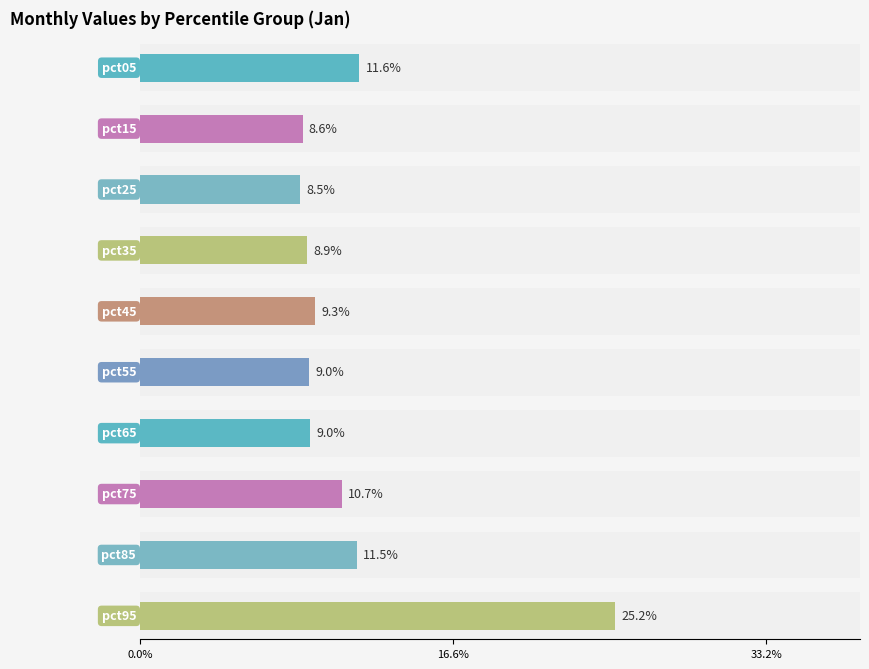

The Feb series shows 0.1 at pct35. True or false?

False